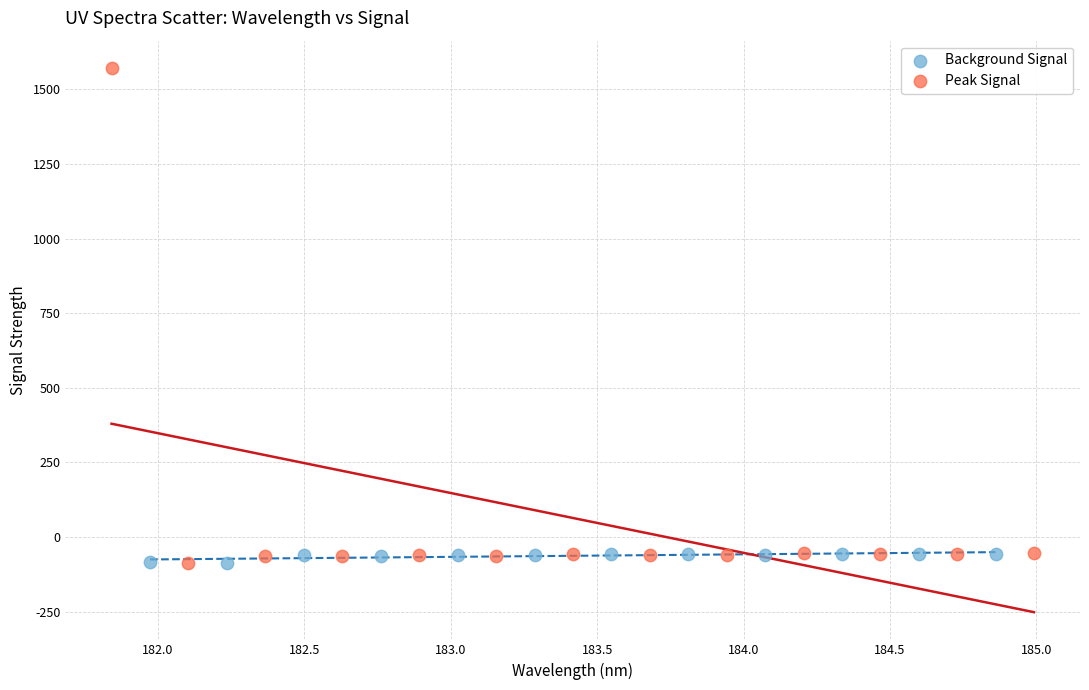

Which series reaches the maximum Y coordinate?

Peak Signal